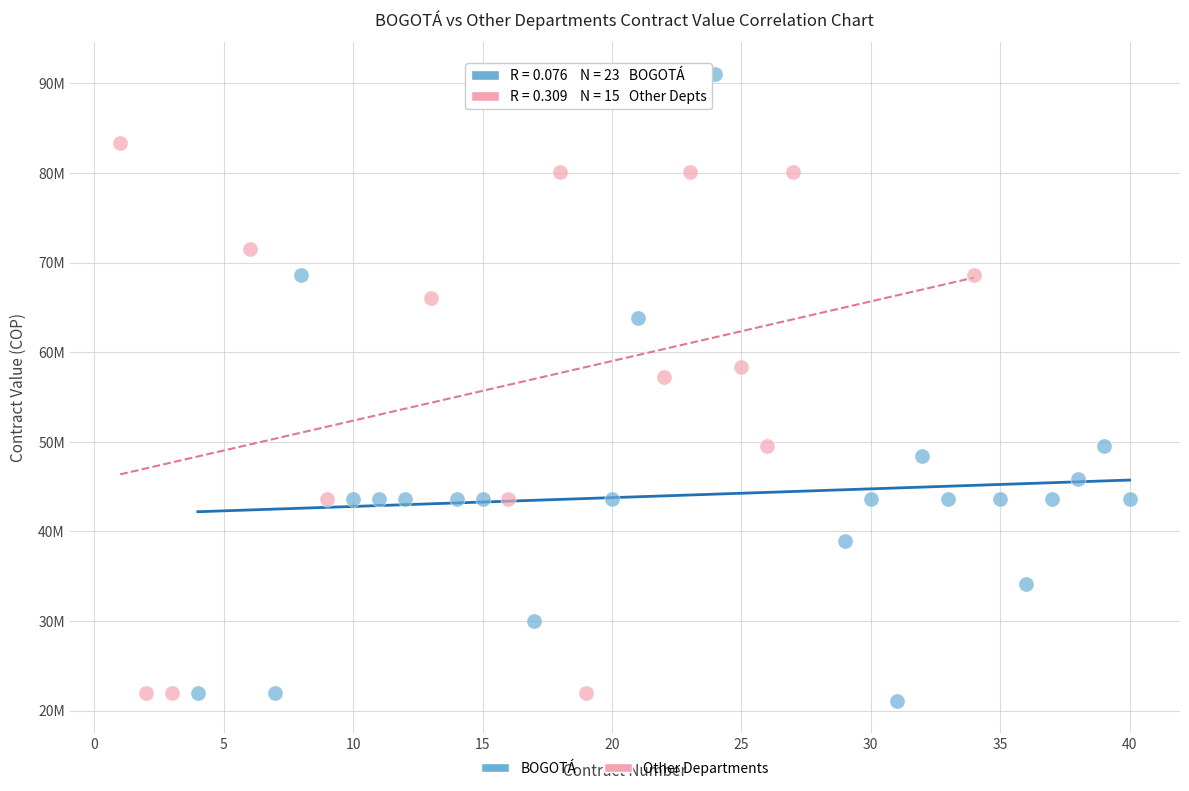

What are all the series names shown in the legend?

BOGOTÁ, Other Departments